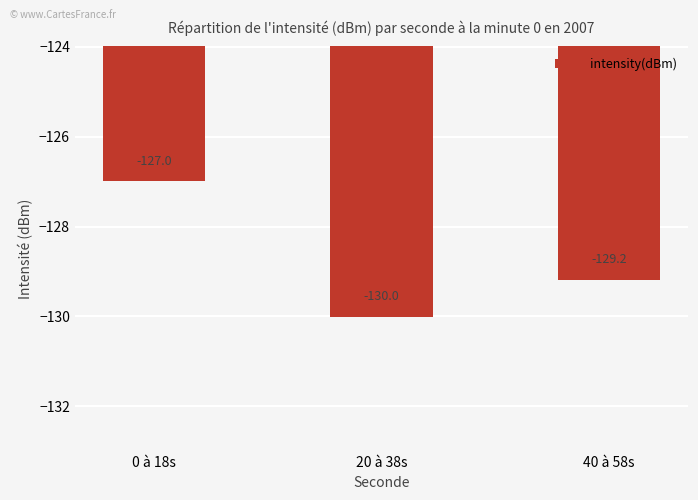

Reading right to left, extract all data points from this chart.

-129.2	-130.0	-127.0